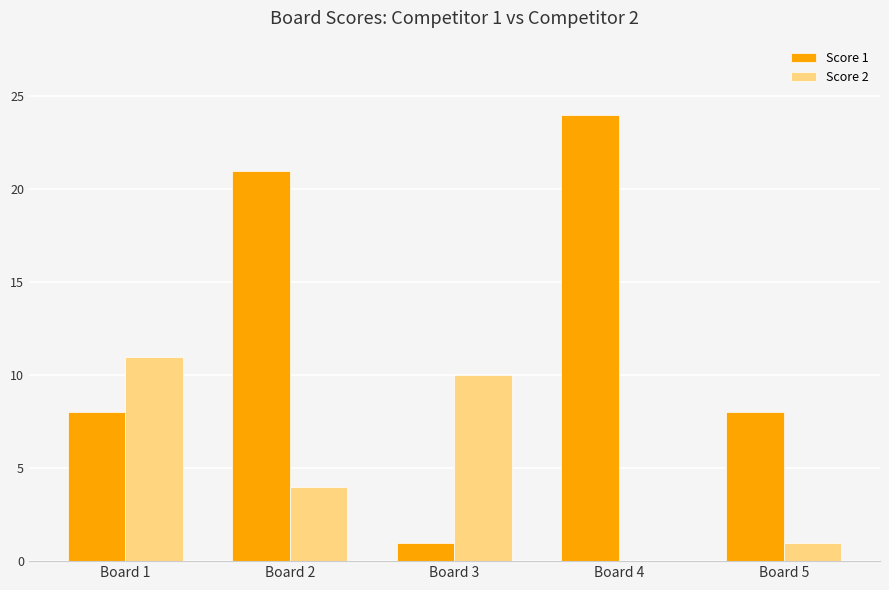

Is the value of Score 1 at Board 2 greater than the value of Score 2 at Board 1?

Yes